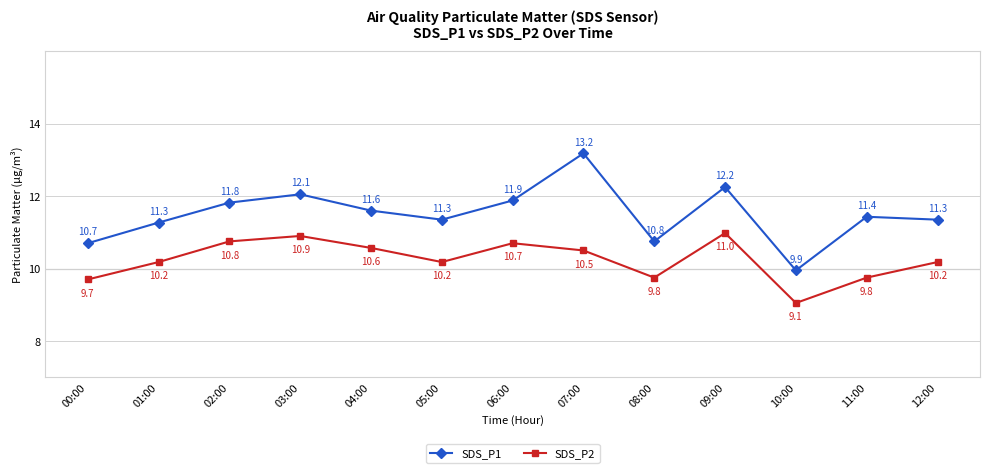

What position from the left is 02:00?

3